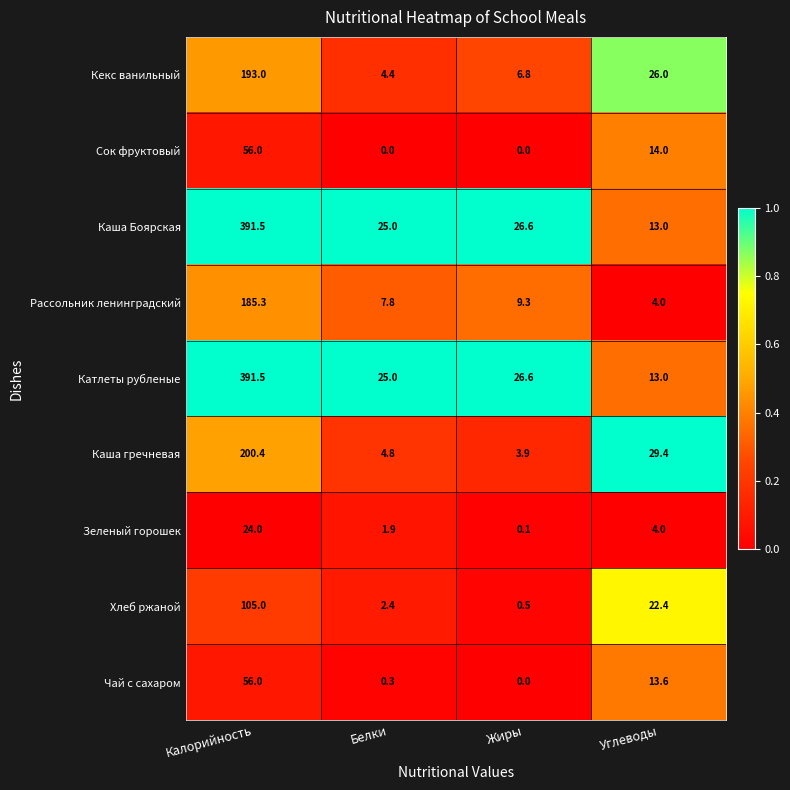

The value of Сок фруктовый at Белки is 0.0. True or false?

True